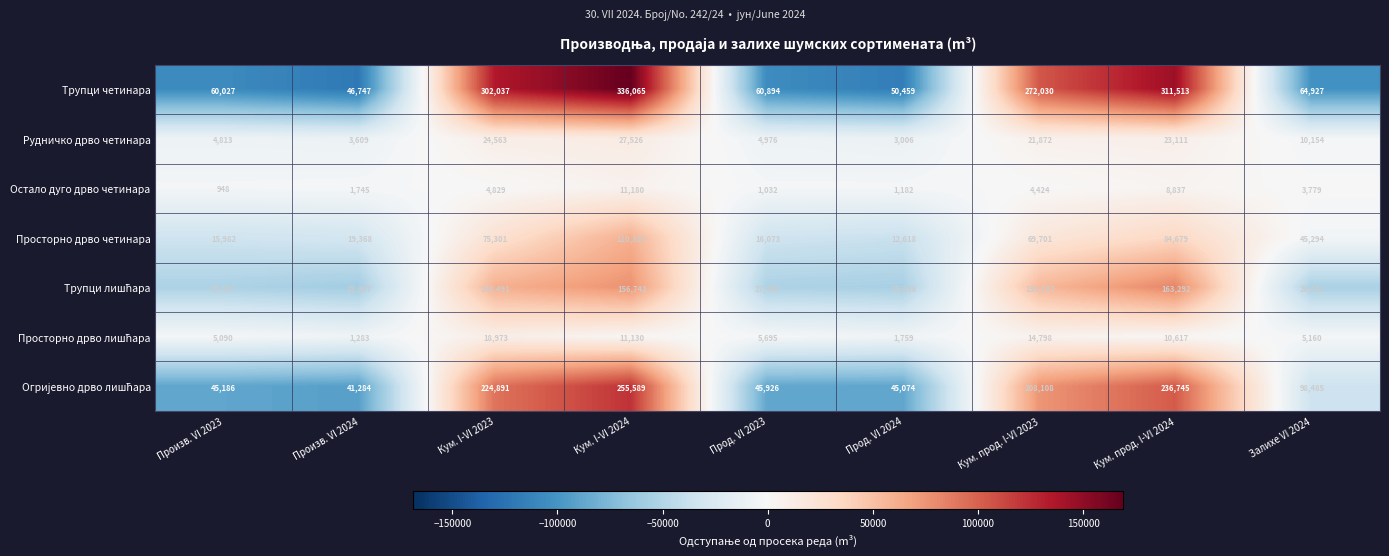

Count the number of data series in this chart.

7